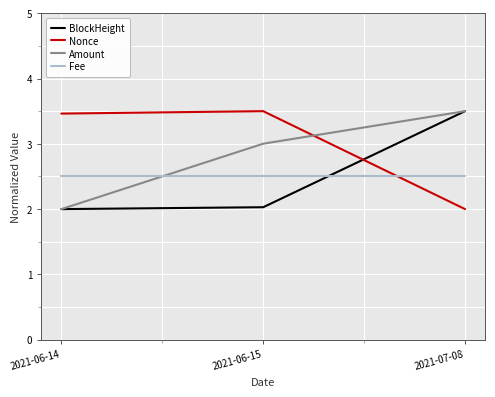

Is it true that Nonce equals 1.1 at 2021-07-08?

False